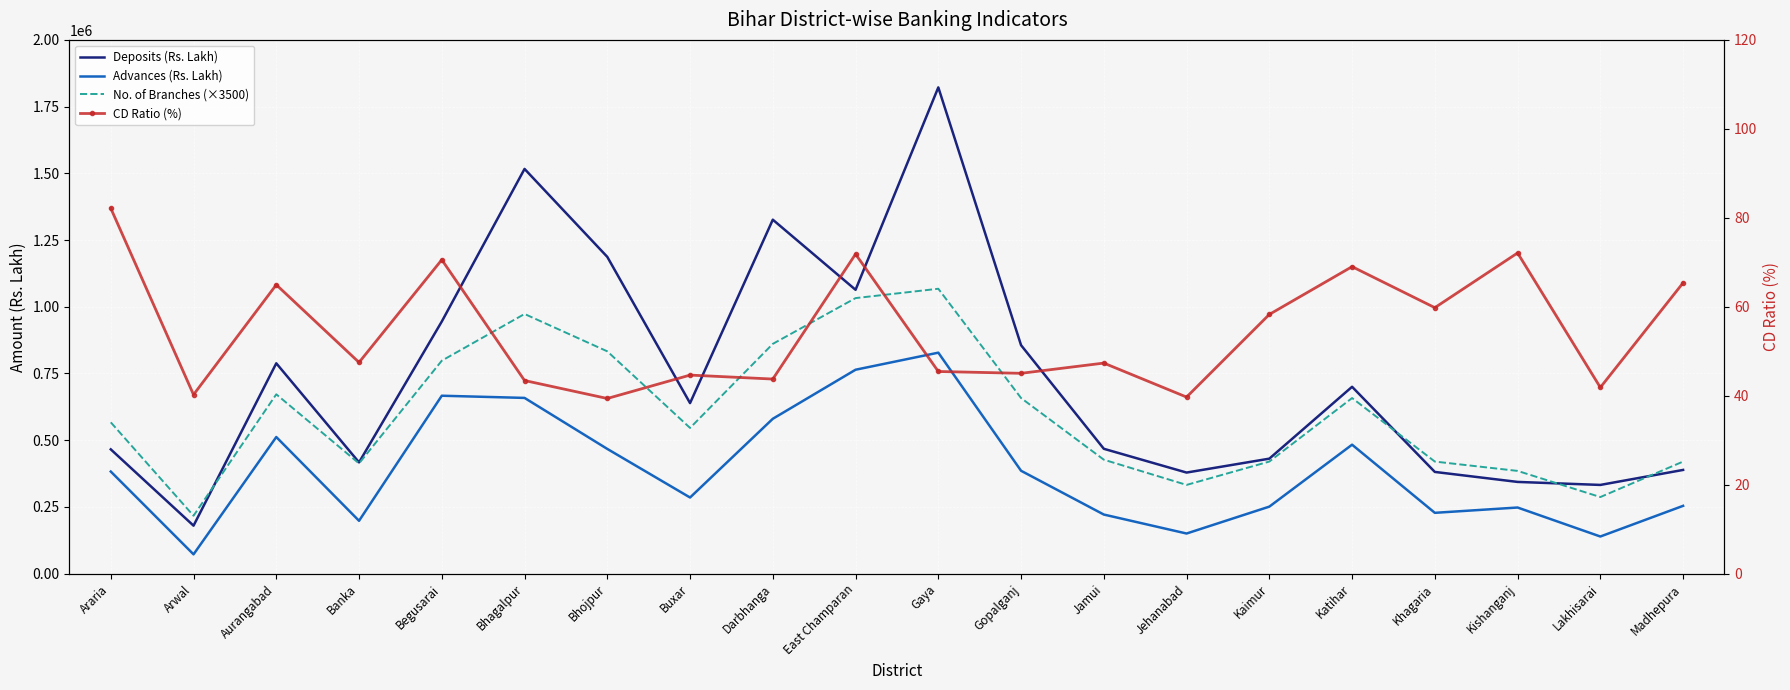

What are all the series names shown in the legend?

Deposits (Rs. Lakh), Advances (Rs. Lakh), No. of Branches (×3500), CD Ratio (%)